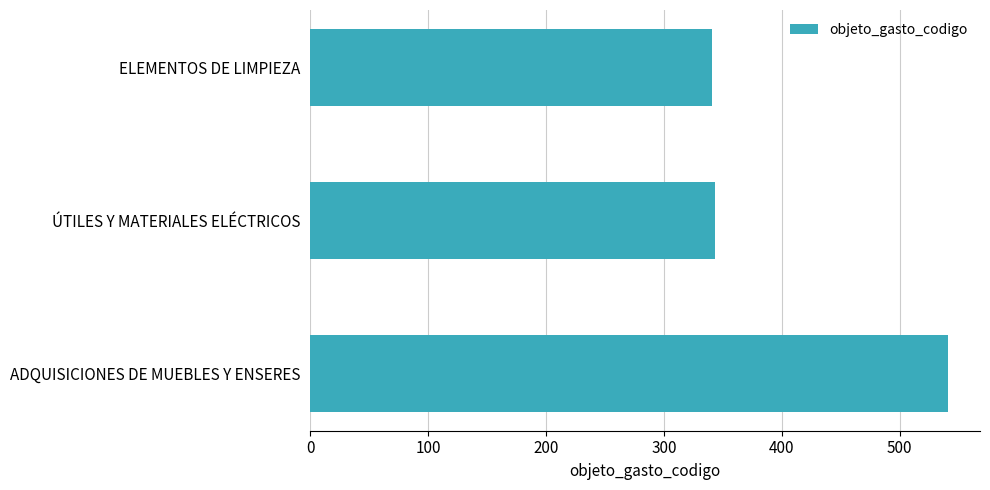

What is the label of the 1st bar from the bottom?

ADQUISICIONES DE MUEBLES Y ENSERES